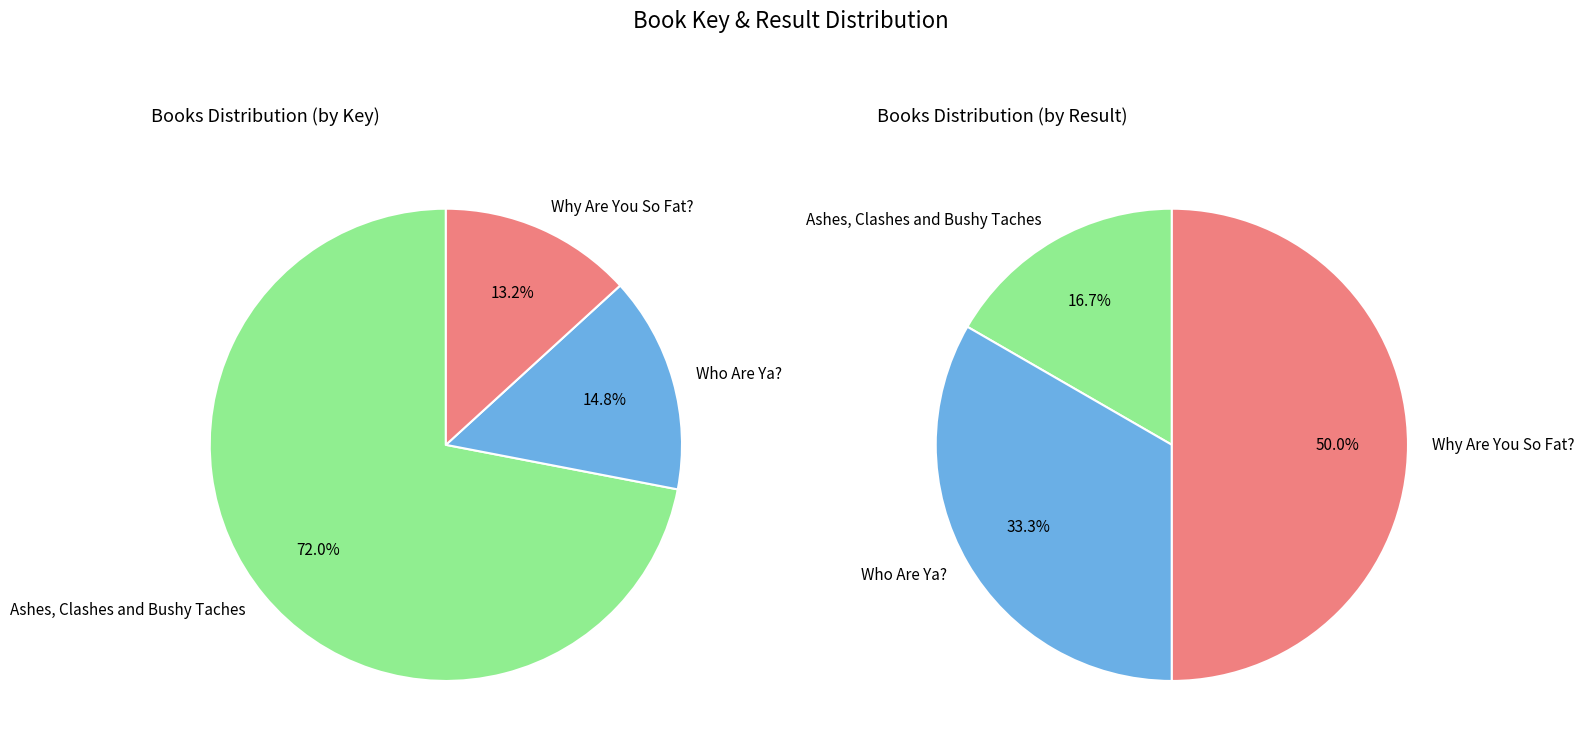

Rank the categories by value from lowest to highest.

Why Are You So Fat?, Who Are Ya?, Ashes, Clashes and Bushy Taches